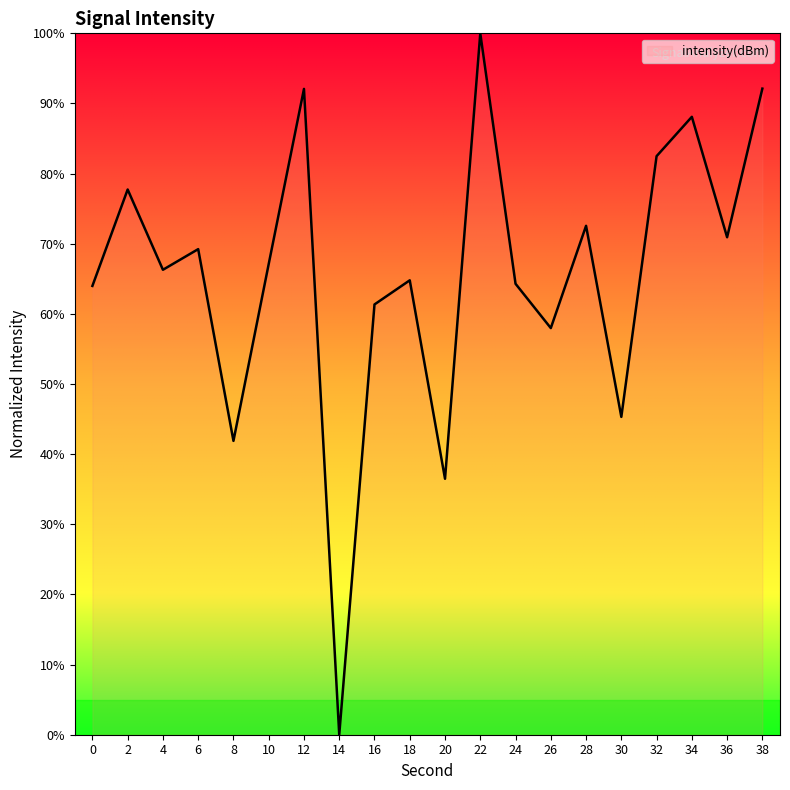

What is the average value?

65.7